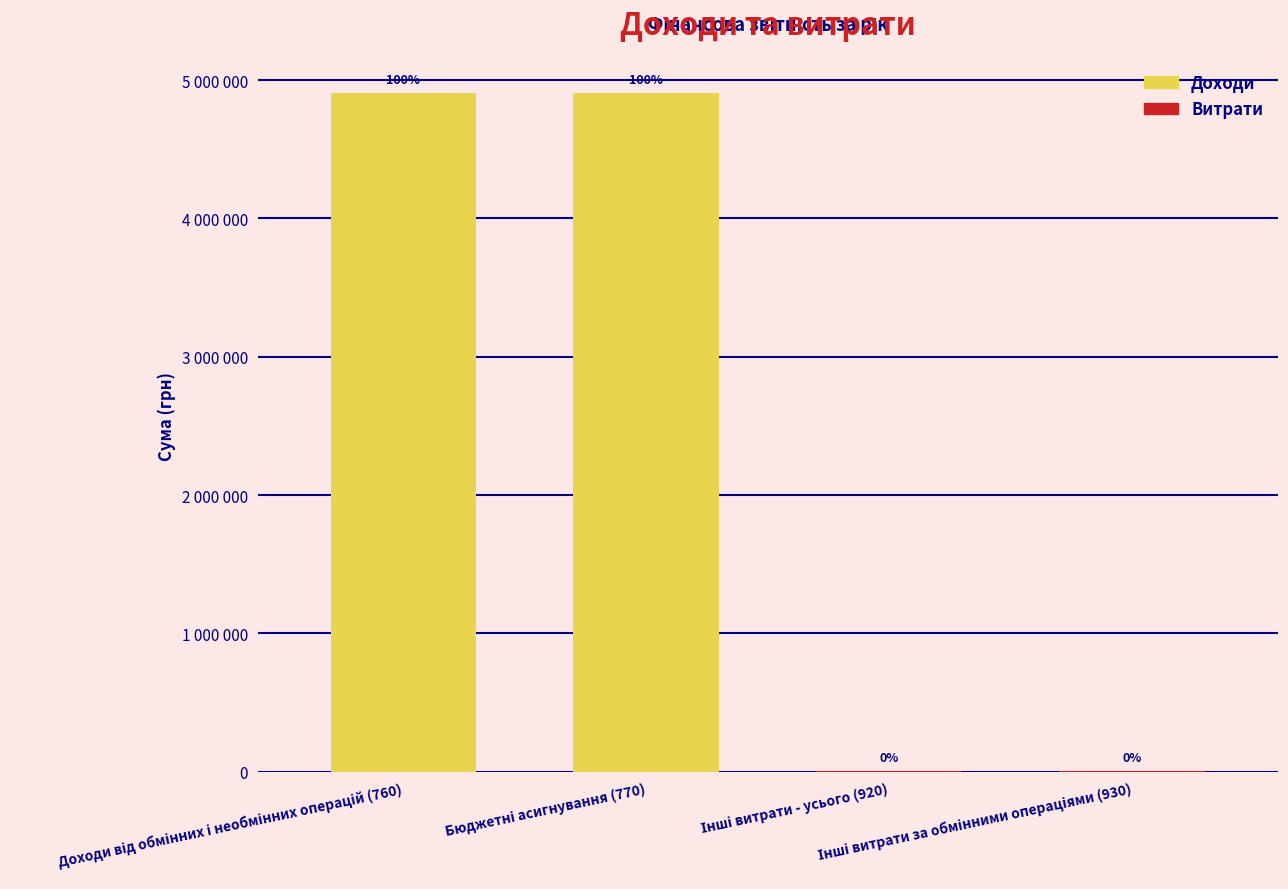

Approximately how many times larger is the value at Бюджетні асигнування (770) compared to Інші витрати - усього (920)?

686.4